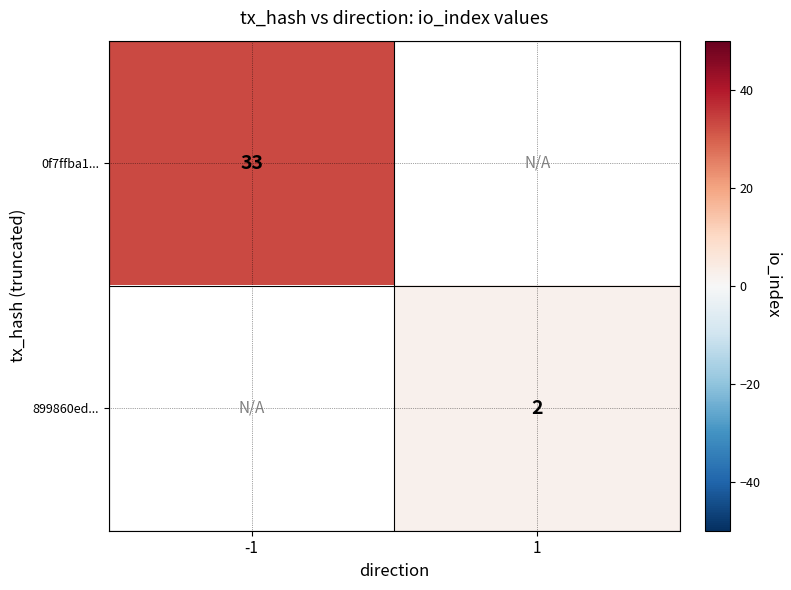

The 0f7ffba1... series shows 8 at -1. True or false?

False